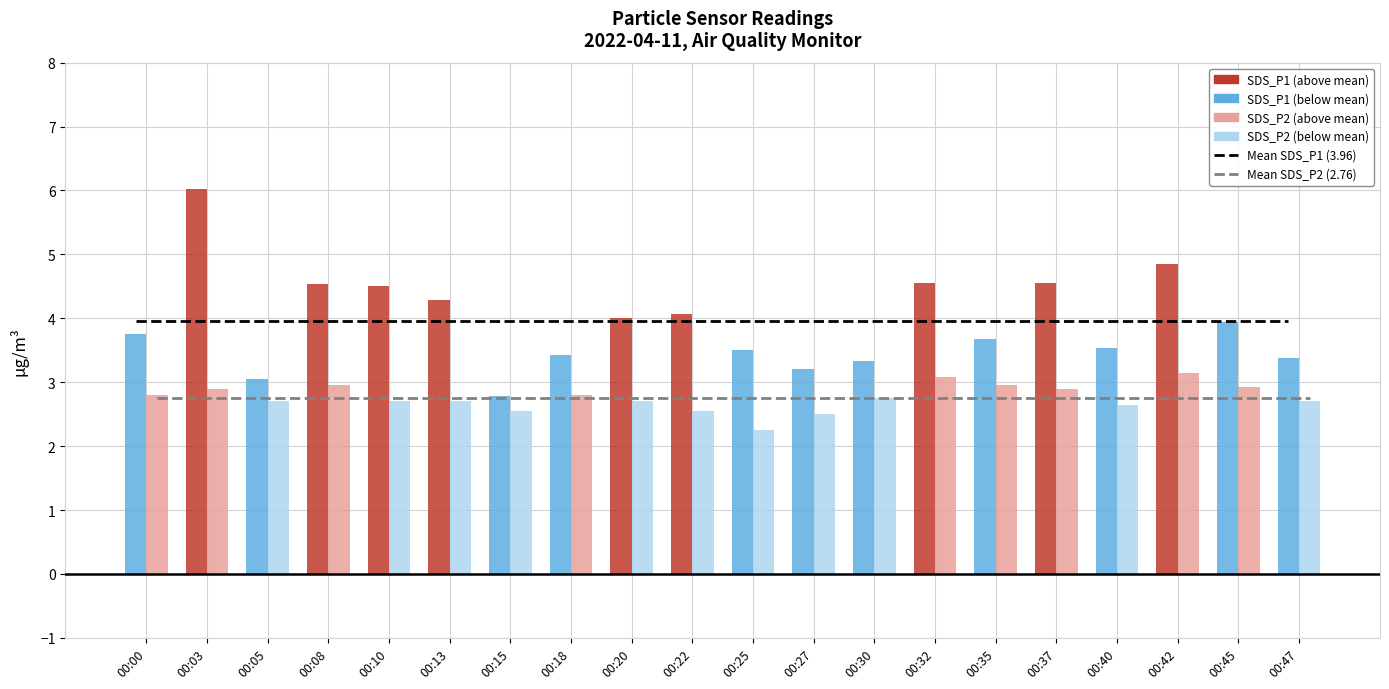

What is the sum of all Mean SDS_P2 (2.76 µg/m³) values?

55.2